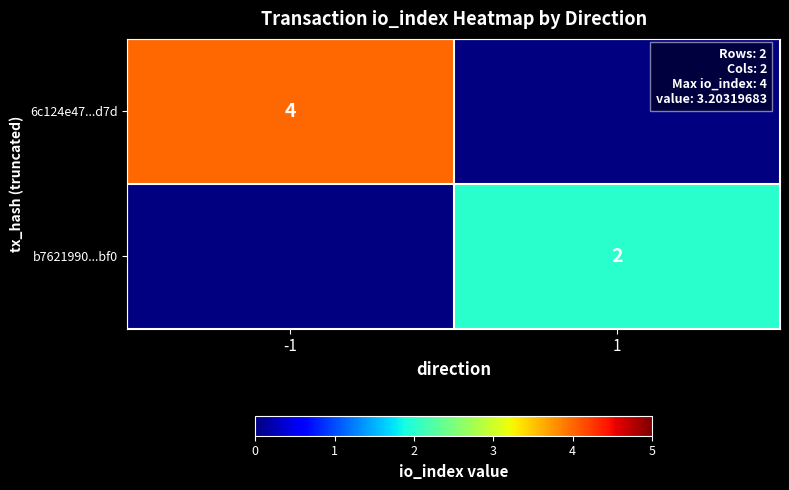

True or false: b7621990...bf0 has a value of 2 at 1.

True